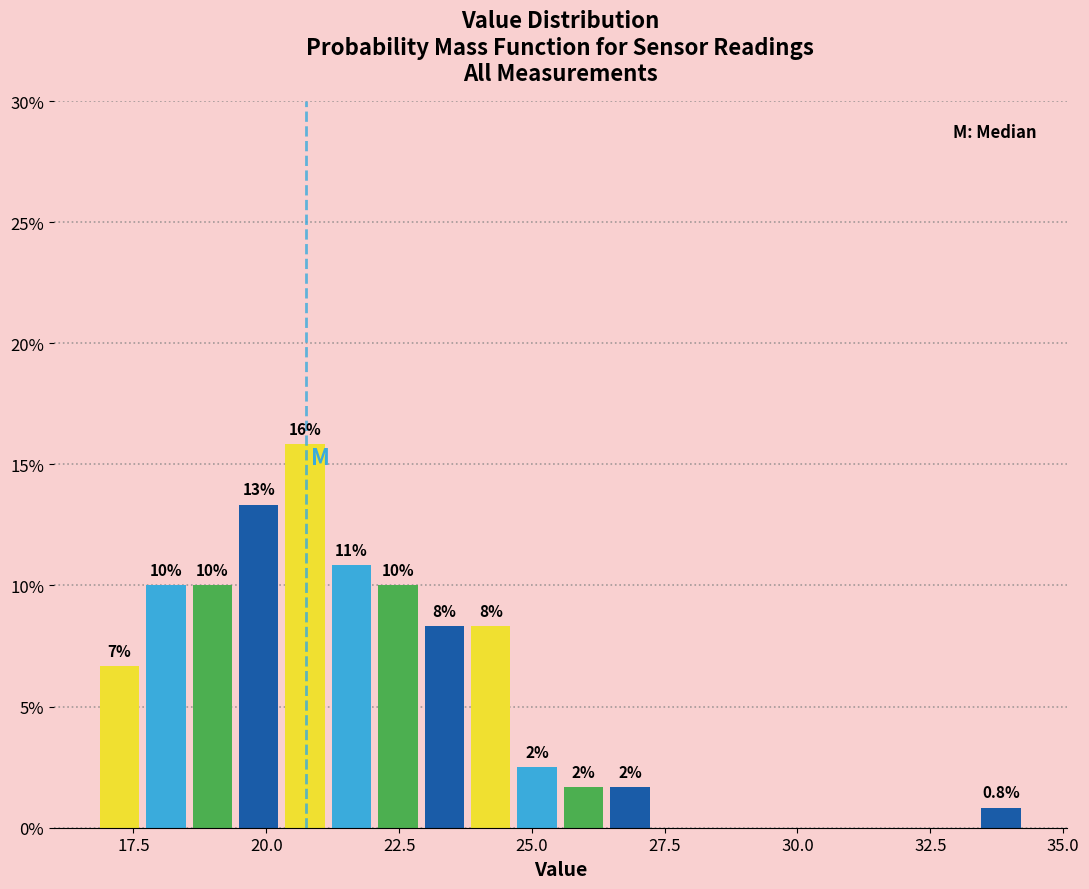

Read against the x-axis, roughly where is the centre of the tallest bar?

20.5